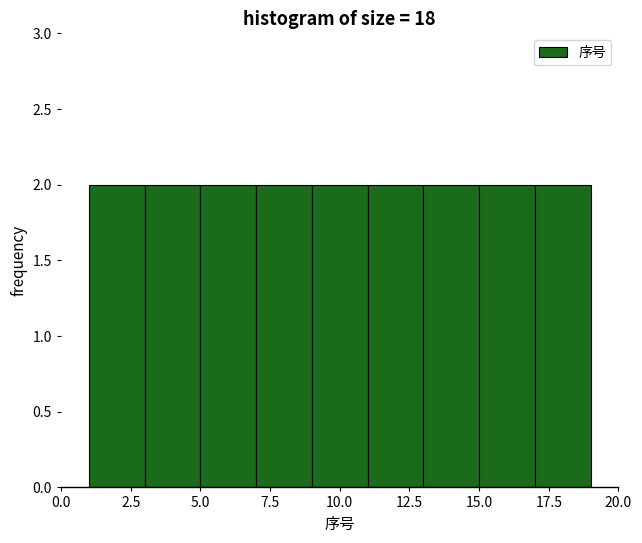

Reading left to right, list every bar in this chart as the range it spans on the x-axis followed by its height. The values are not printed on the chart, so give them approximately, as read against the axis.

1 to 3: 2
3 to 5: 2
5 to 7: 2
7 to 9: 2
9 to 11: 2
11 to 13: 2
13 to 15: 2
15 to 17: 2
17 to 19: 2